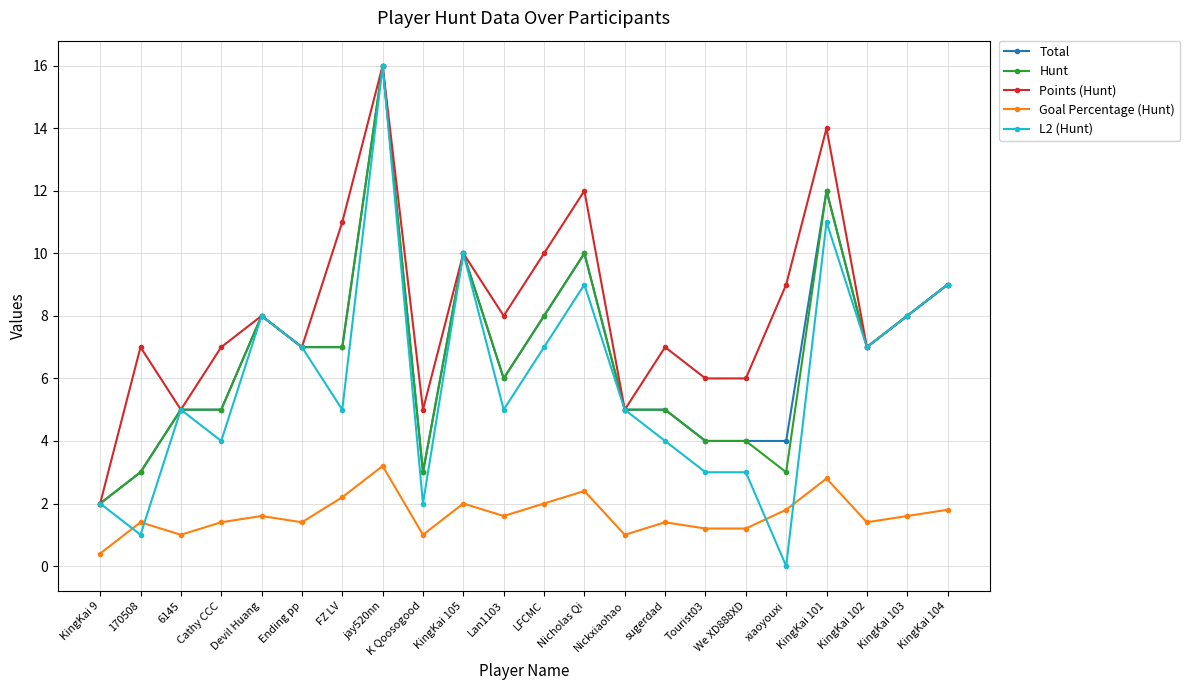

What is the label of the 1st point from the right?

KingKai 104